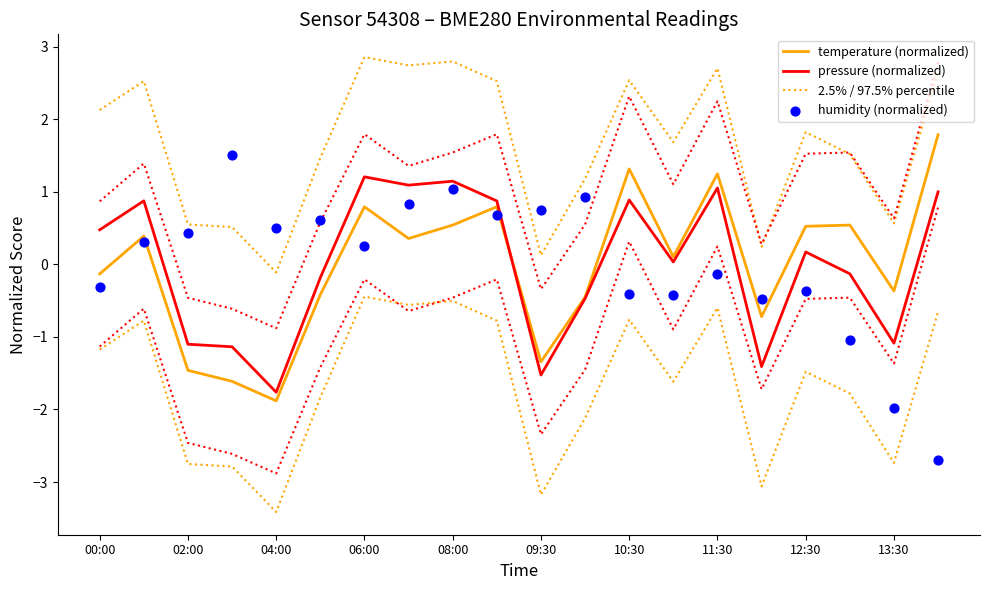

Which series contains the lowest Y value?

humidity (normalized)